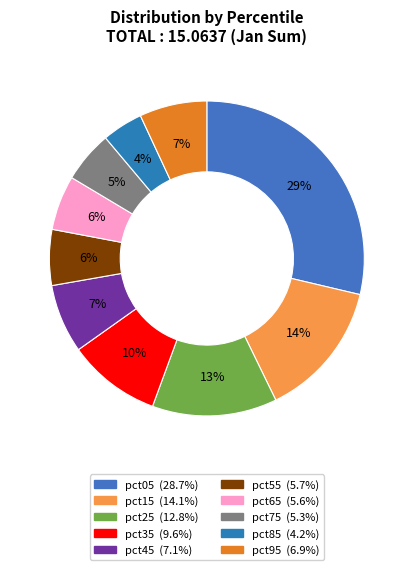

True or false: pct55 accounts for 6% of the total.

True